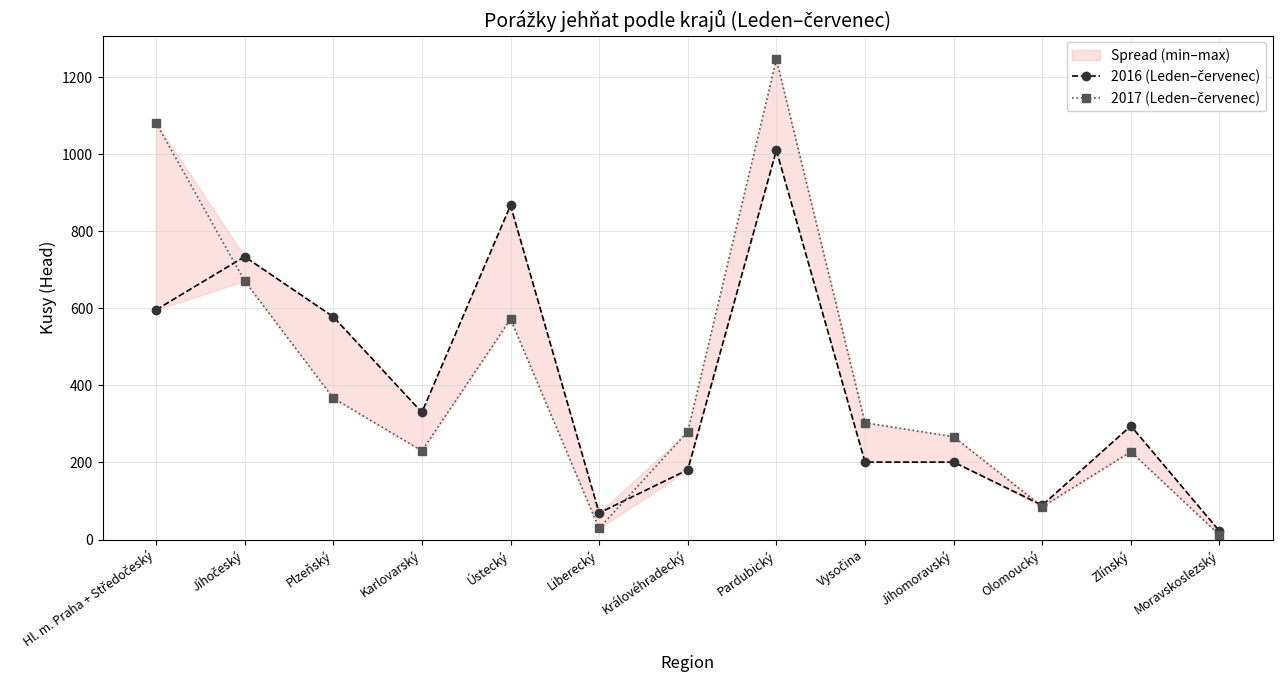

What is the approximate value of 2016 (Leden–červenec) at Olomoucký, to the nearest 100?

100